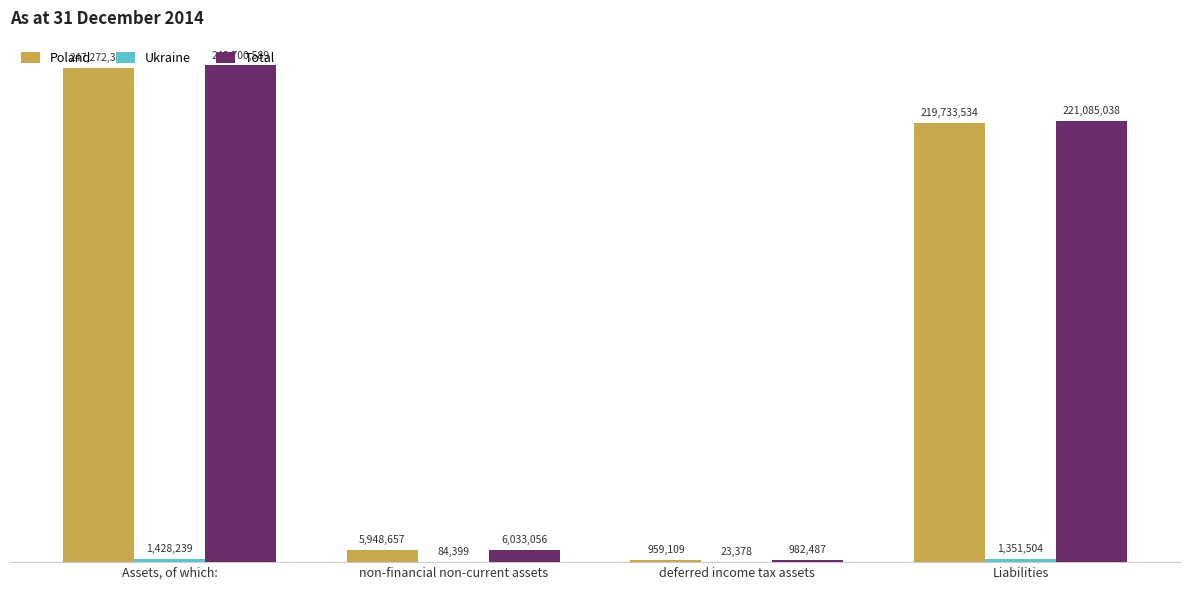

Does the chart contain stacked bars?

No